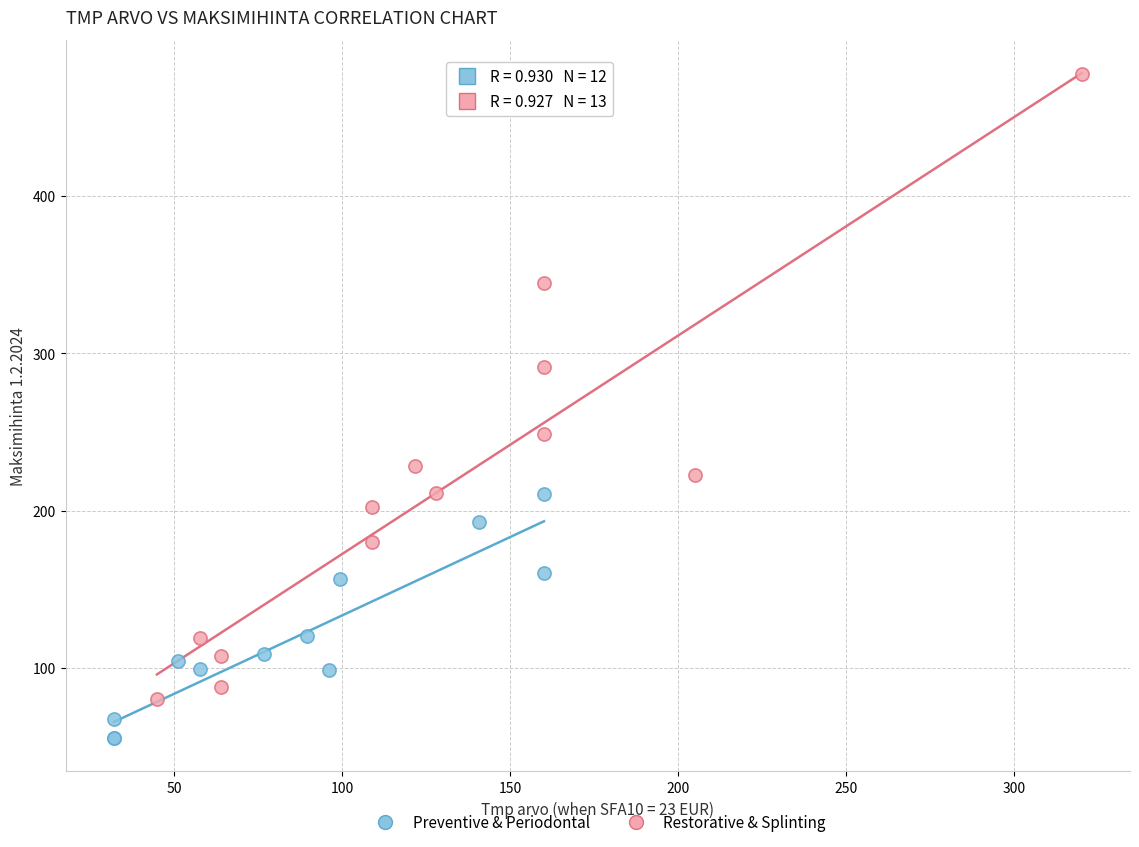

Which series contains the highest Y value?

Restorative & Splinting